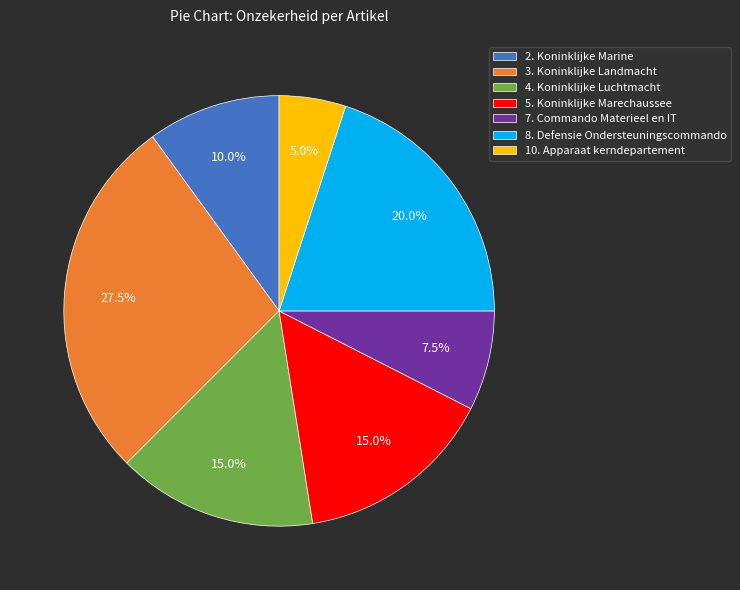

Does 3. Koninklijke Landmacht account for over 50% of the chart?

No